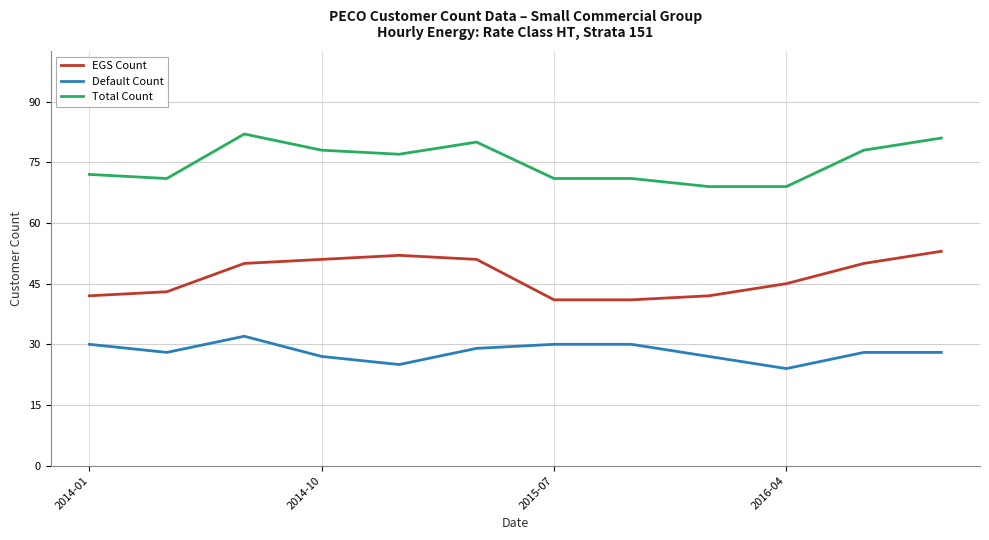

How many distinct data groups are displayed?

3